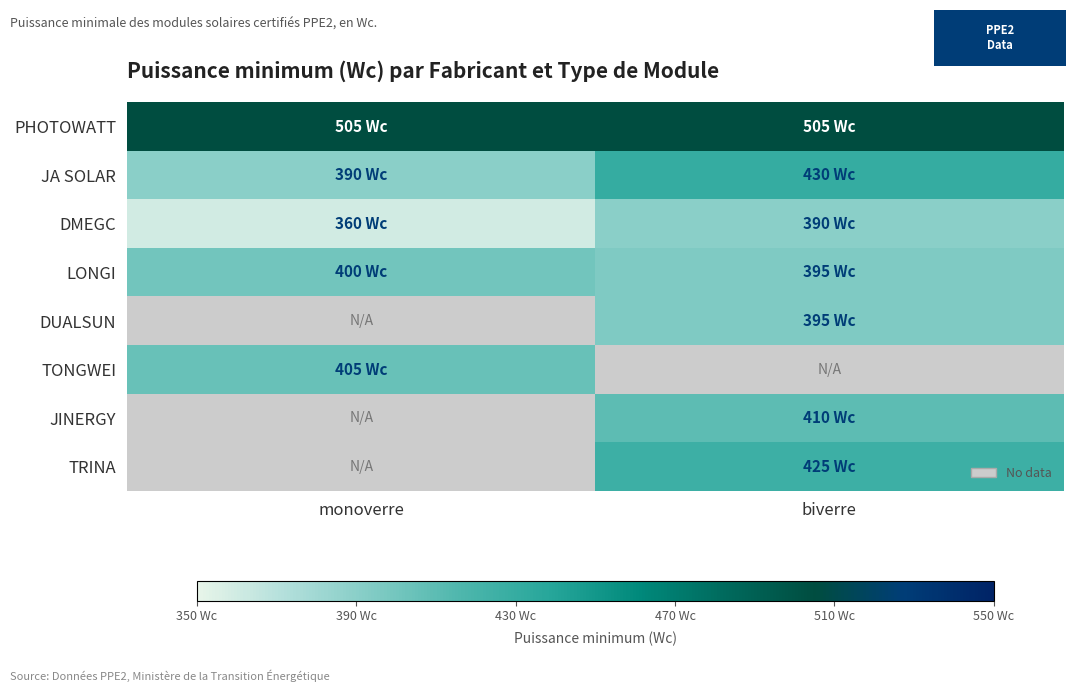

Which has a higher value, biverre or monoverre?

biverre